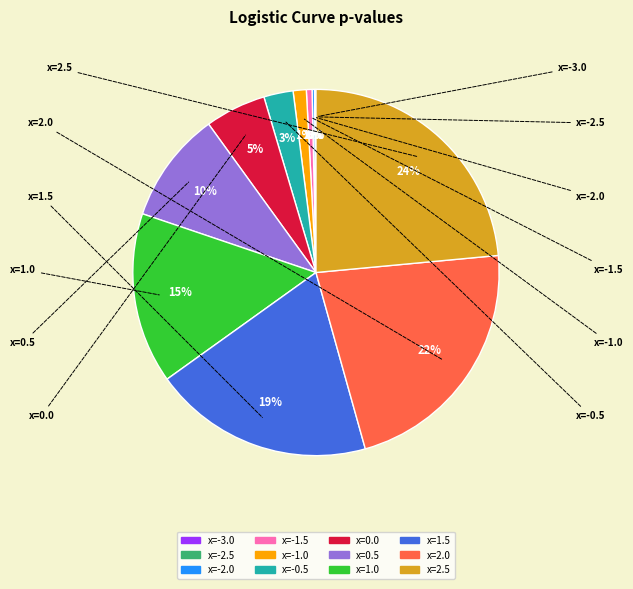

Does any single category account for the majority?

No